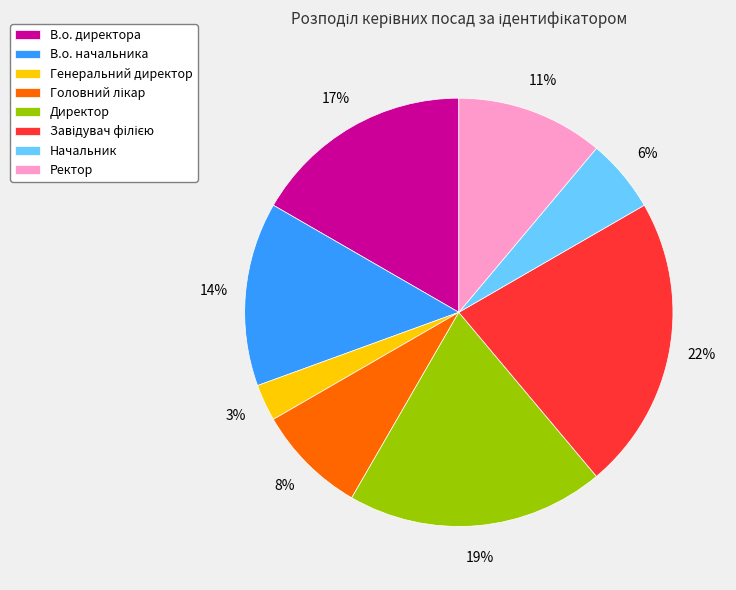

Approximately how many times larger is the value at В.о. начальника compared to Директор?

0.7